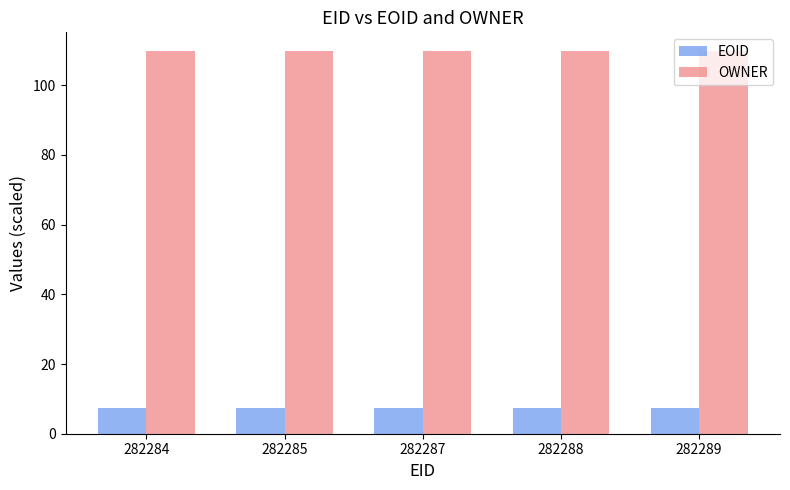

List the series in order of their peak value, highest first.

OWNER, EOID